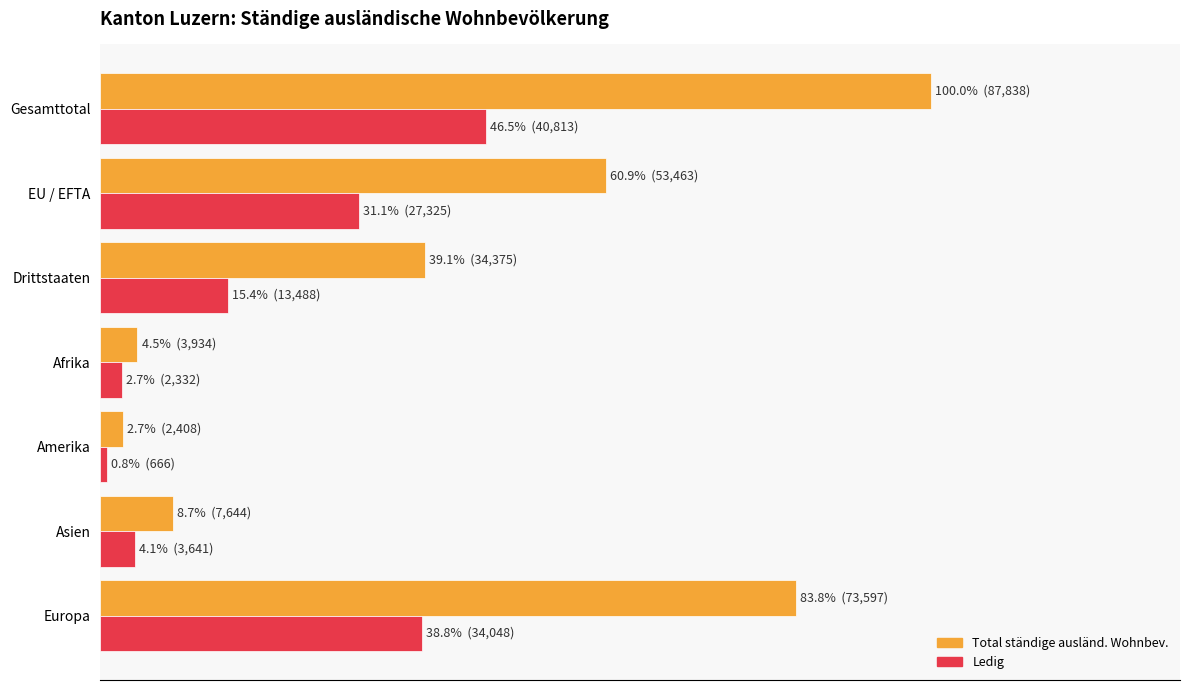

What are all the series names shown in the legend?

Total ständige ausländ. Wohnbev., Ledig